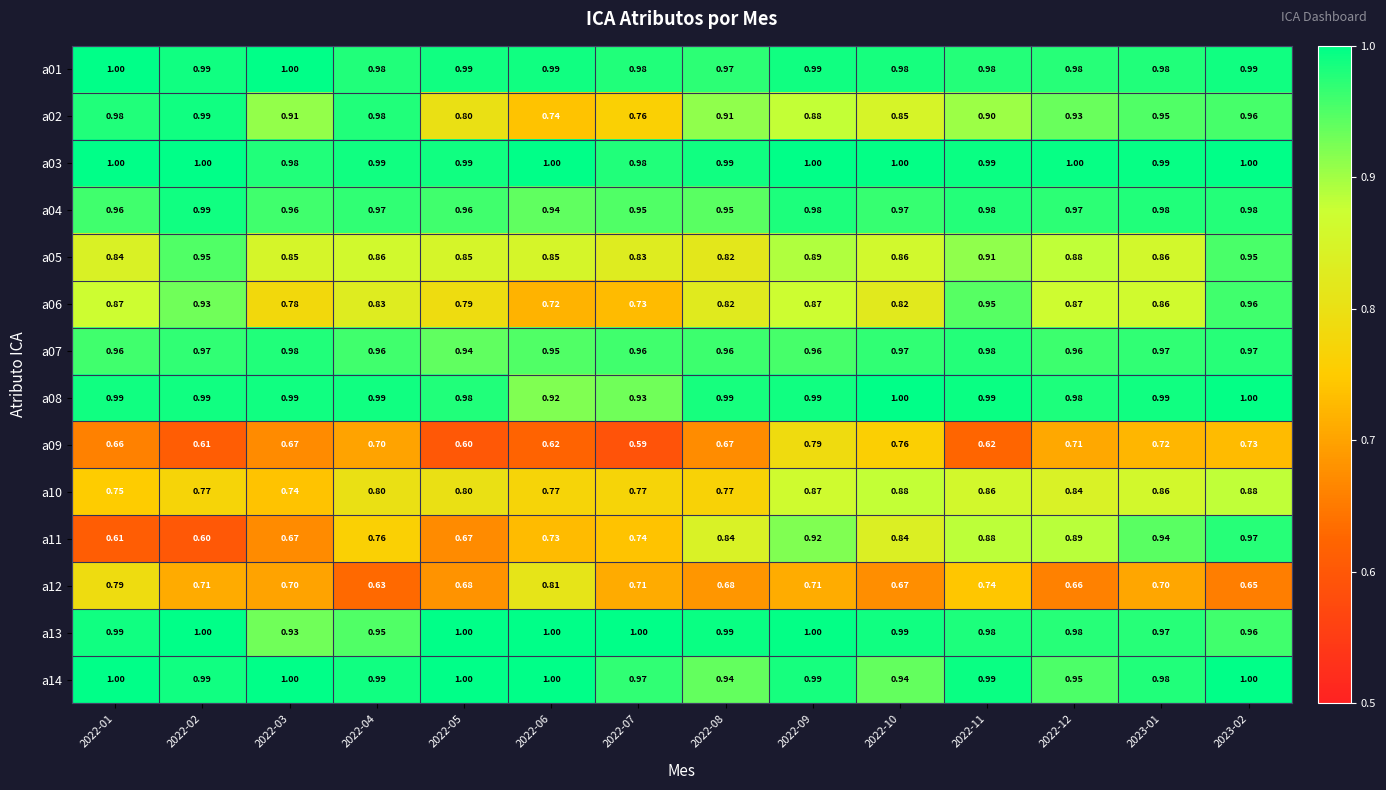

Is the value of a02 at 2022-11 greater than the value of a04 at 2022-06?

No